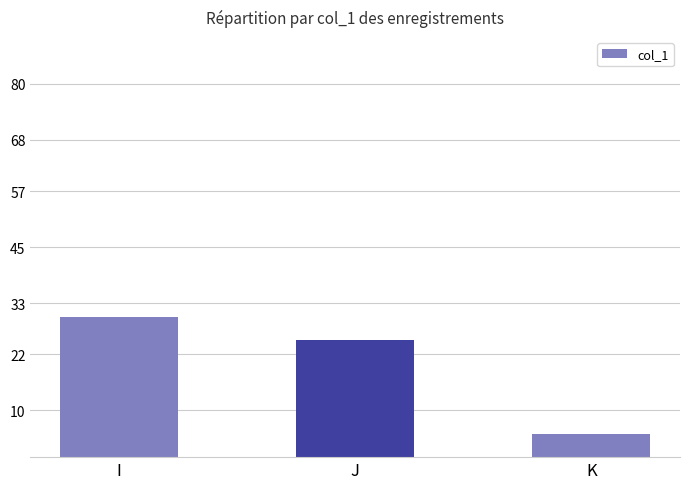

What is the difference between the maximum and minimum values?

25